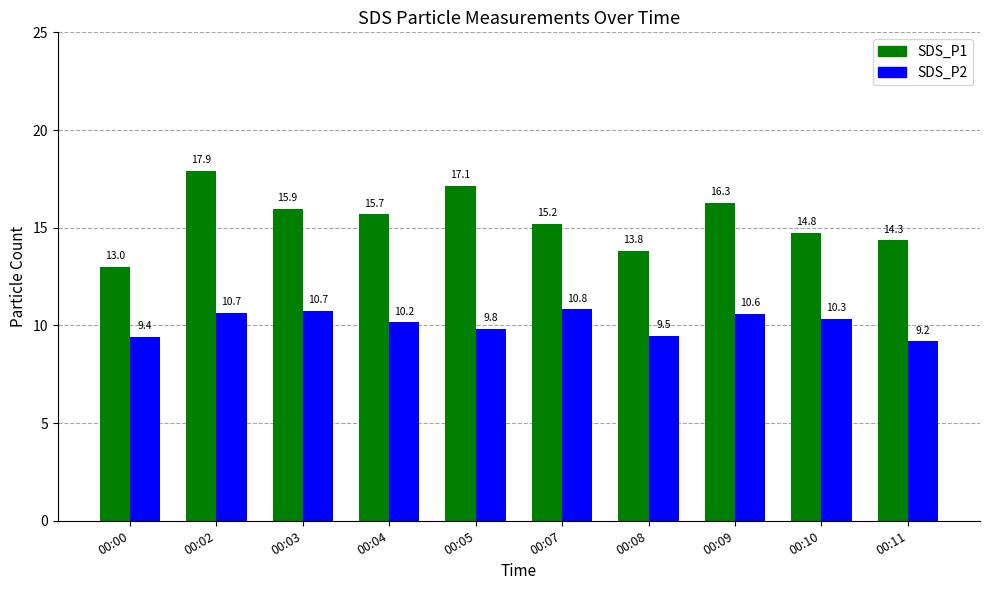

How many bars are there in total?

20